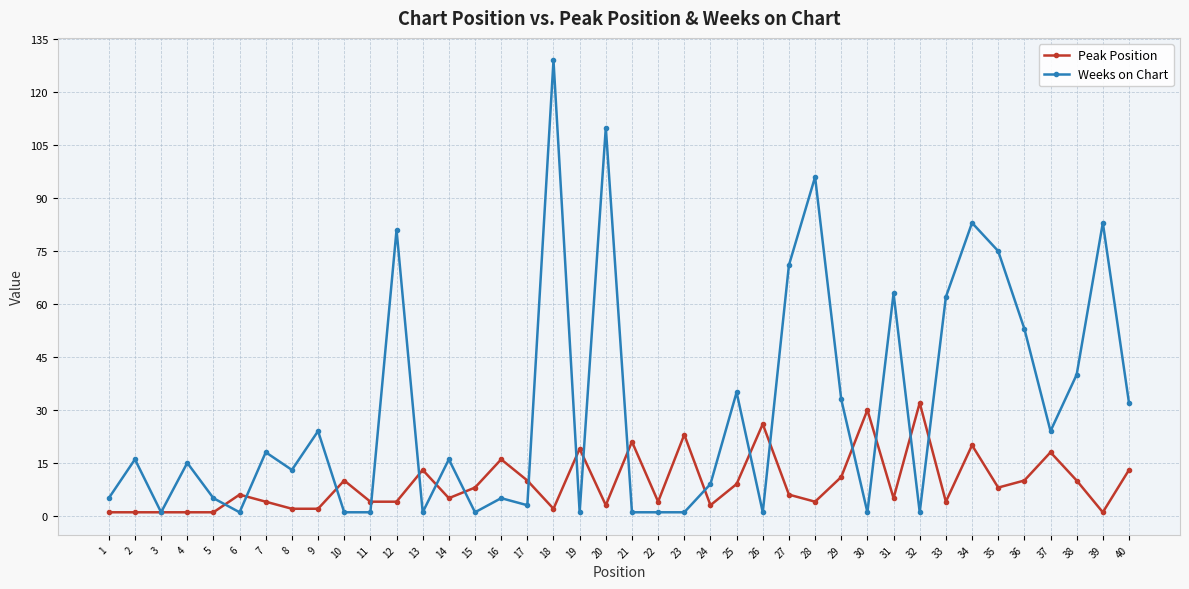

At how many categories does at least one series exceed 45?

11